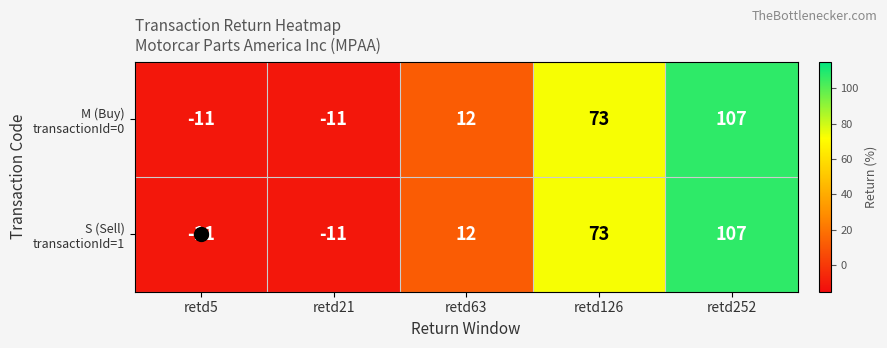

Which category has the highest value across all series?

retd252